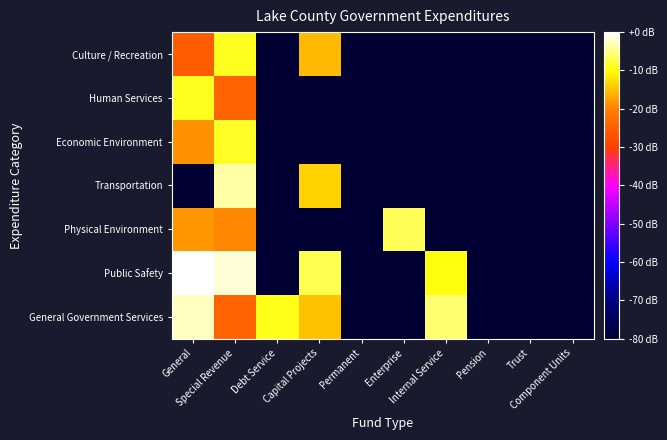

Which series has the largest range (max minus min)?

Public Safety